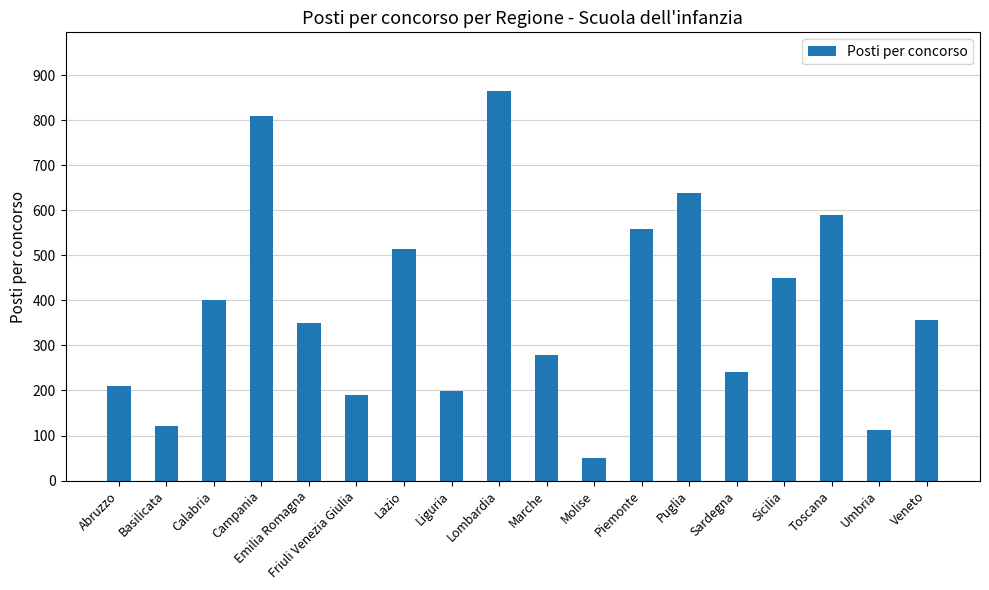

At which label is the value closest to 457?

Sicilia